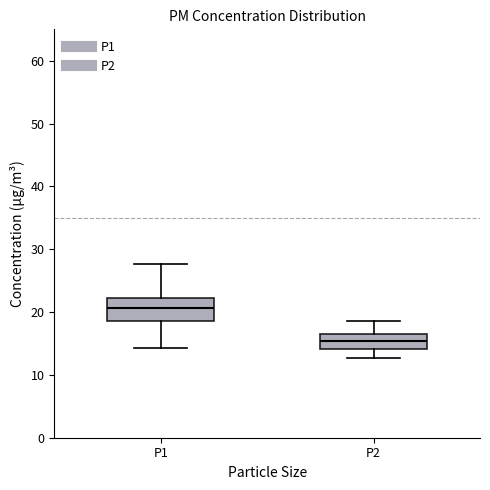

Which box's median line is the highest?

P1